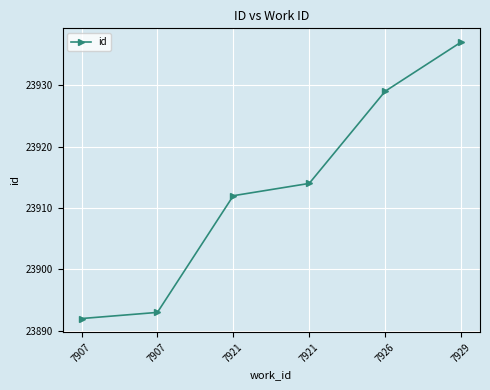

Is this an area chart (filled region under the line)?

No